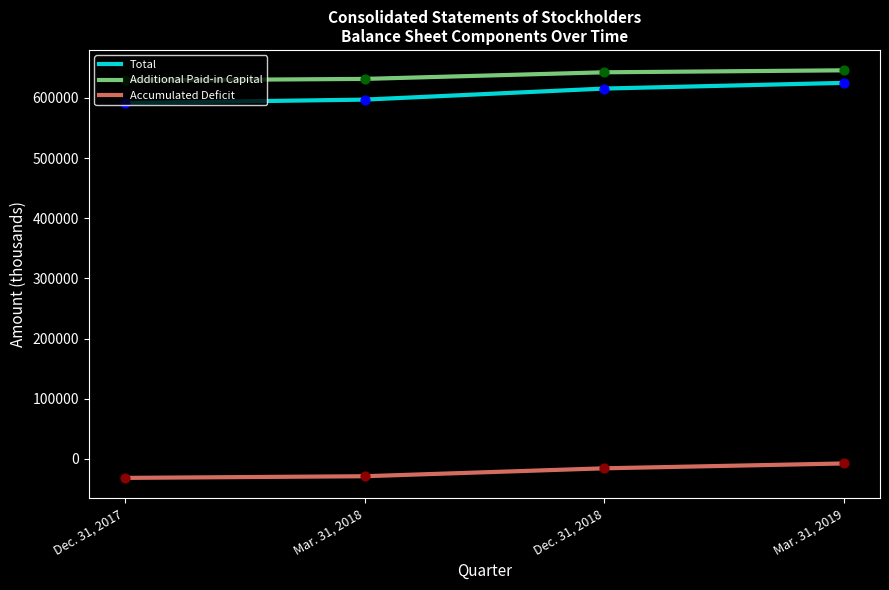

What are all the series names shown in the legend?

Total, Additional Paid-in Capital, Accumulated Deficit